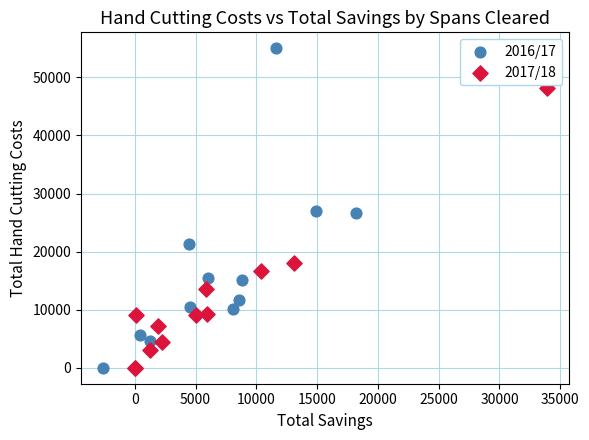

Which series contains the highest Y value?

2016/17